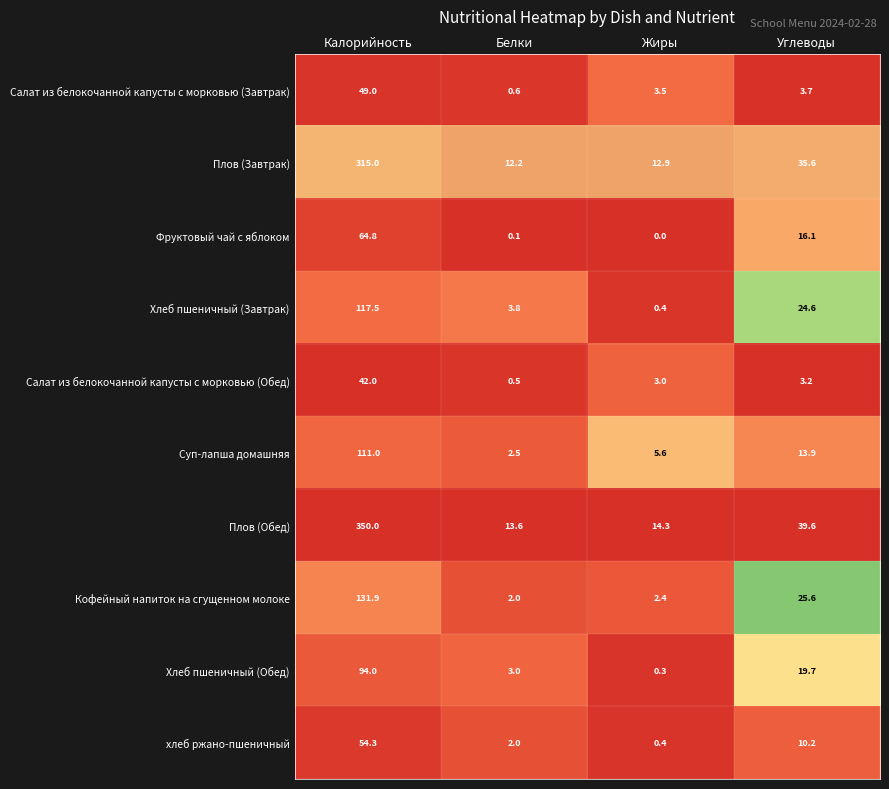

Rank the series by their maximum value, from highest to lowest.

Плов (Обед), Плов (Завтрак), Кофейный напиток на сгущенном молоке, Хлеб пшеничный (Завтрак), Суп-лапша домашняя, Хлеб пшеничный (Обед), Фруктовый чай с яблоком, хлеб ржано-пшеничный, Салат из белокочанной капусты с морковью (Завтрак), Салат из белокочанной капусты с морковью (Обед)